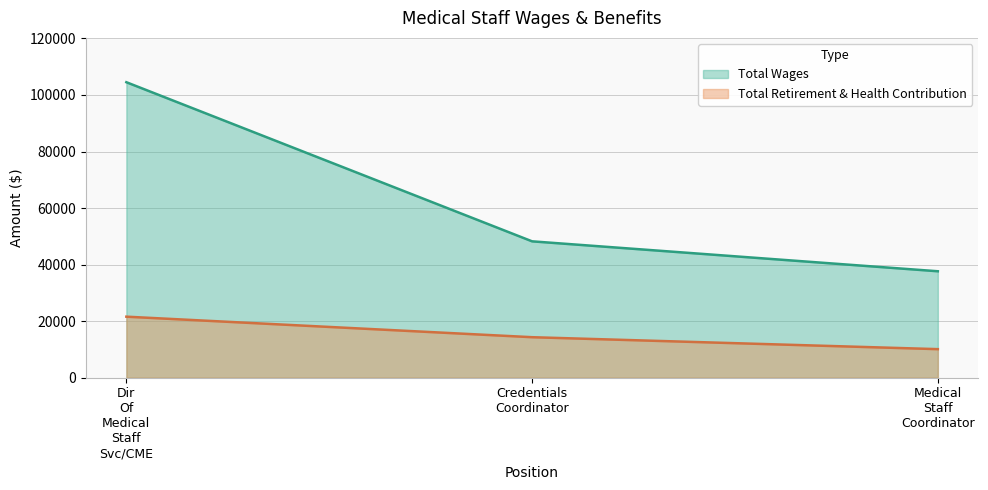

Which category has the lowest value across all series?

Medical Staff Coordinator